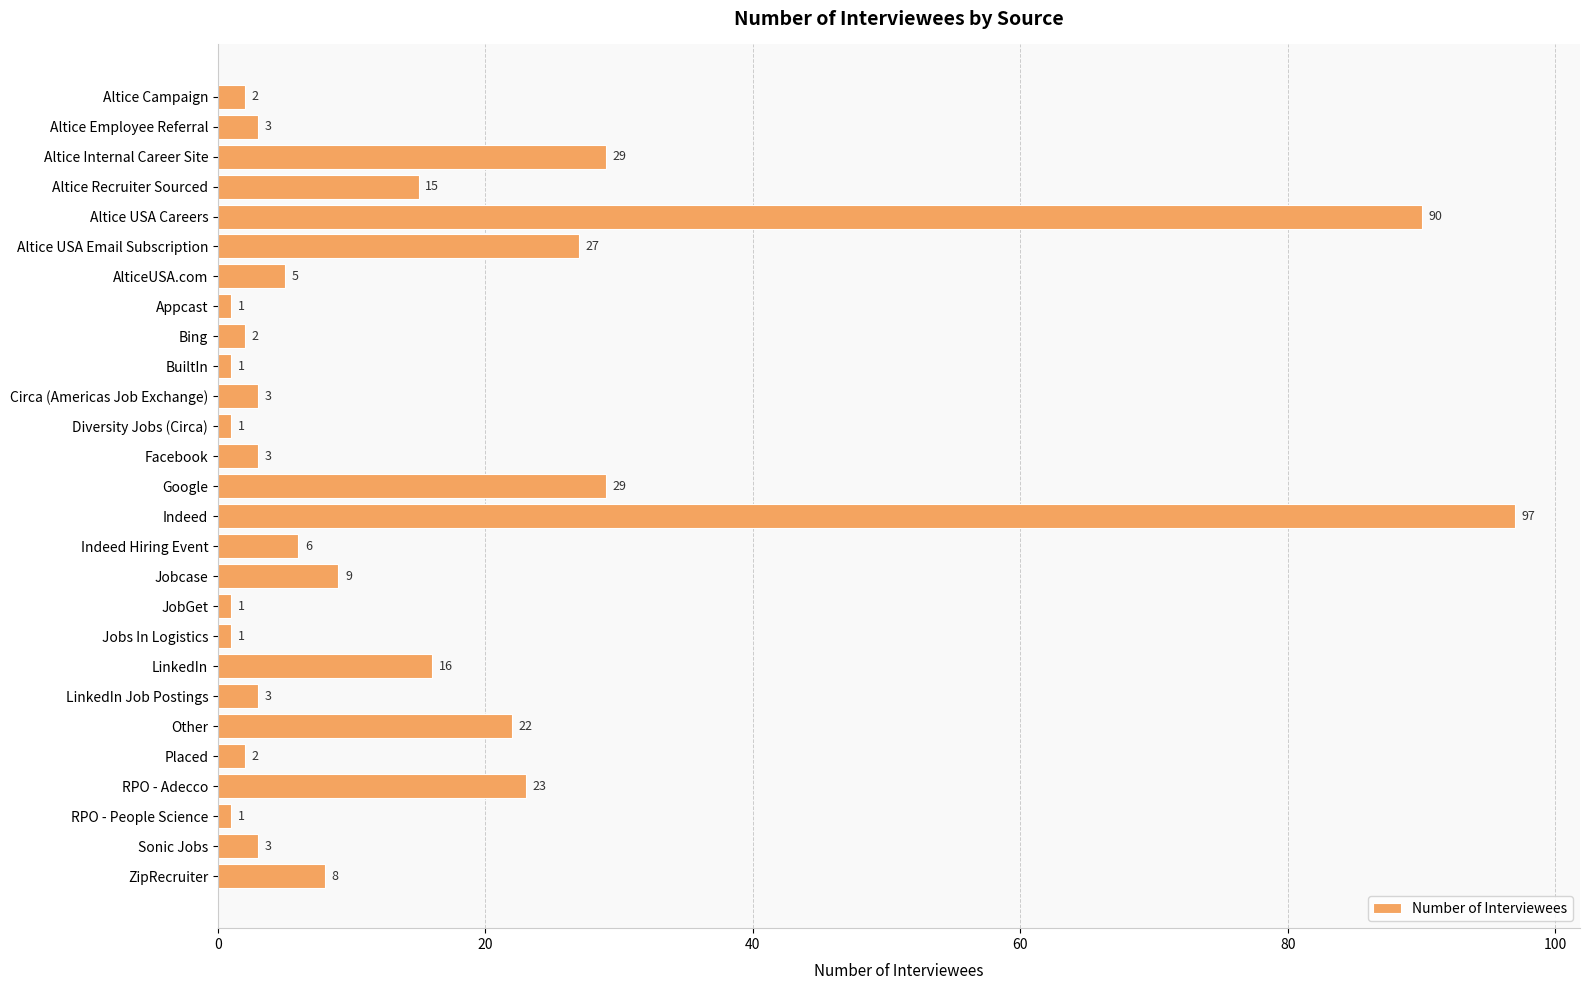

The value at Jobs In Logistics is 1. True or false?

True